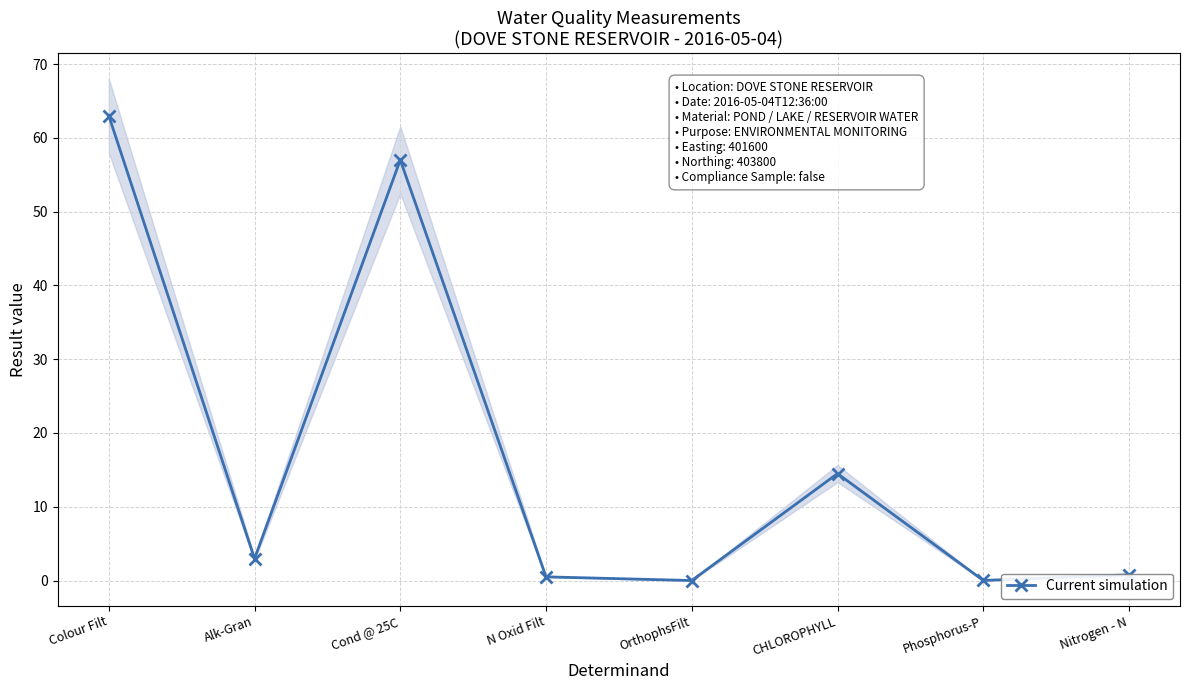

List the labels in order of value, smallest first.

OrthophsFilt, Phosphorus-P, N Oxid Filt, Nitrogen - N, Alk-Gran, CHLOROPHYLL, Cond @ 25C, Colour Filt